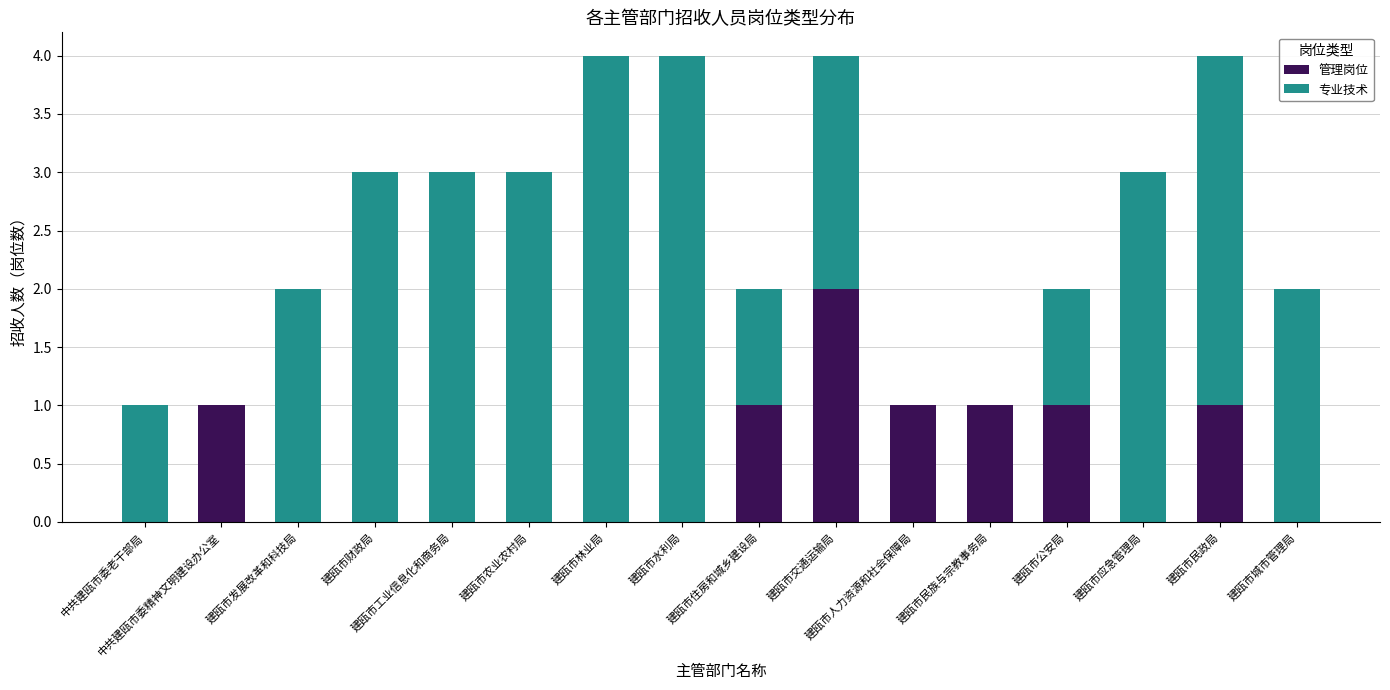

What is the approximate value of 管理岗位 at 中共建瓯市委精神文明建设办公室?

1